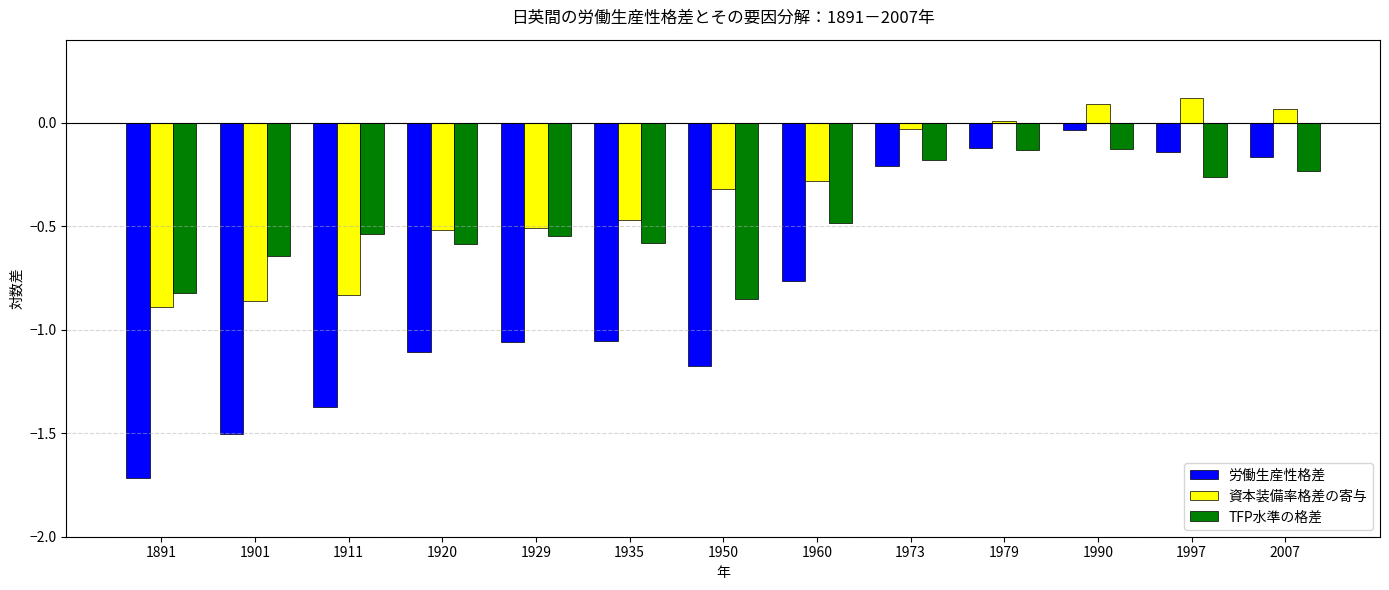

How many bars are there in each group?

3